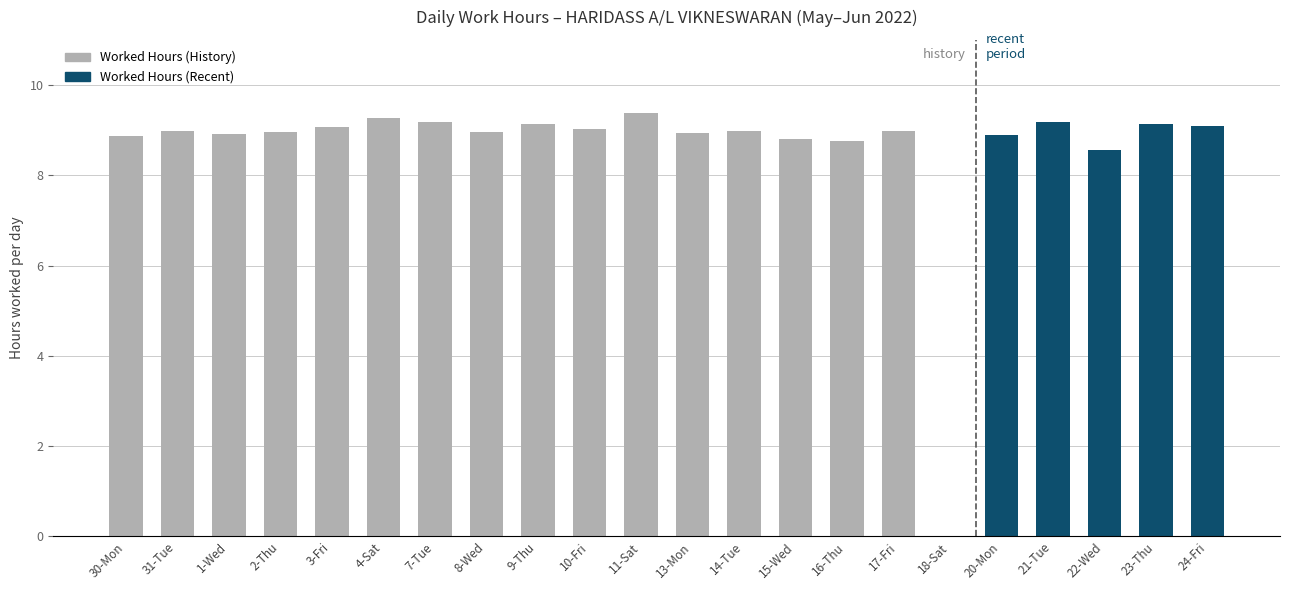

Rank the categories by value from highest to lowest.

11-Sat, 4-Sat, 21-Tue, 7-Tue, 9-Thu, 23-Thu, 24-Fri, 3-Fri, 10-Fri, 31-Tue, 14-Tue, 17-Fri, 2-Thu, 8-Wed, 13-Mon, 1-Wed, 20-Mon, 30-Mon, 15-Wed, 16-Thu, 22-Wed, 18-Sat